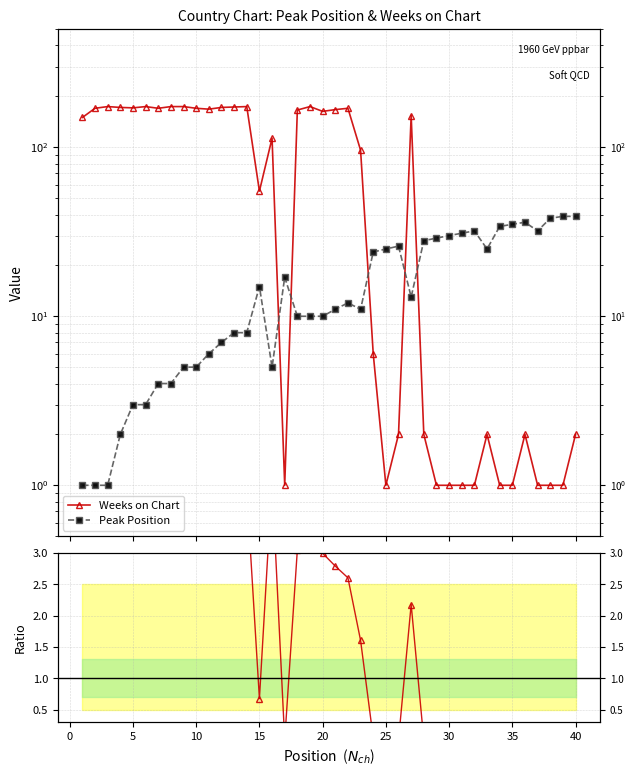

How many series are shown in this chart?

3